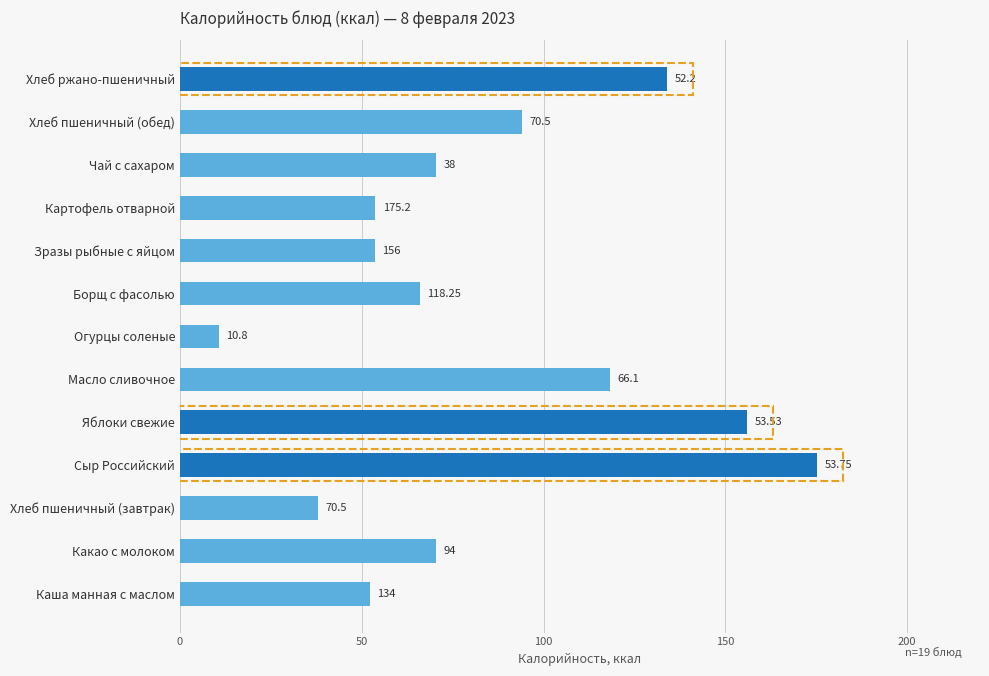

What is the sum of all values?

1092.8